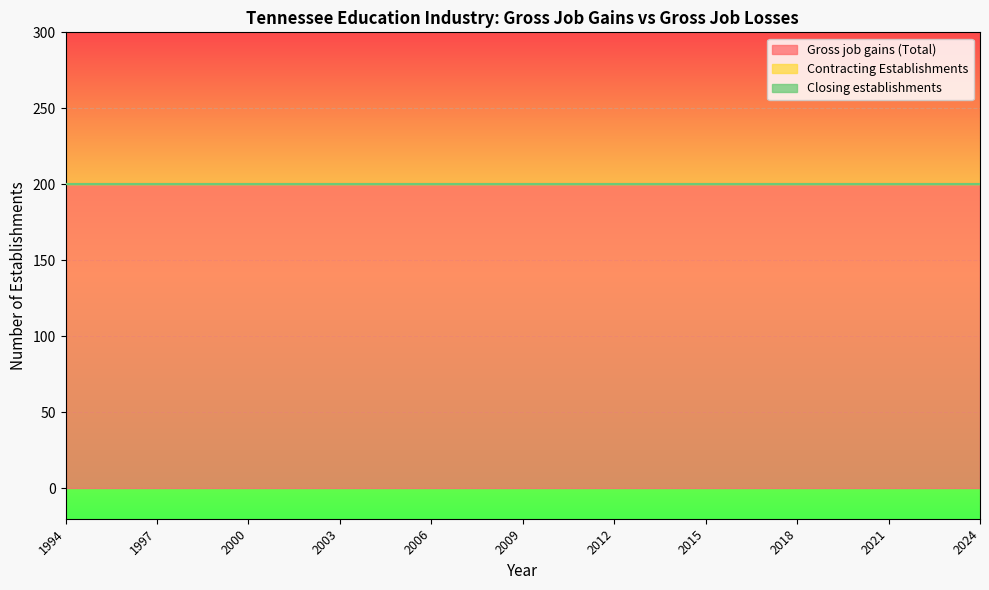

What are all the series names shown in the legend?

Gross job gains (Total), Contracting Establishments, Closing establishments